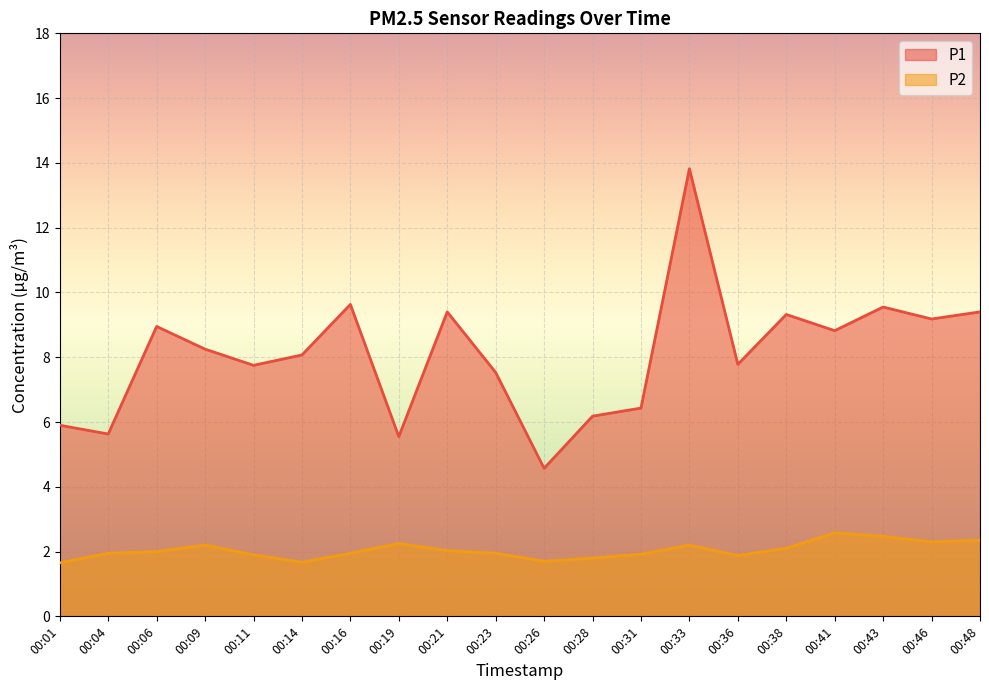

Where does the P1 series first go above 8?

00:06